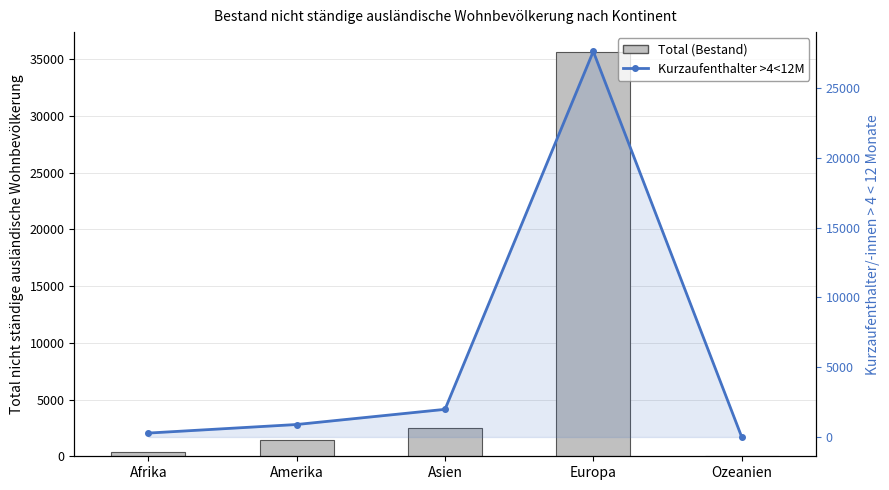

How many values in the Kurzaufenthalter >4<12M series are below 895?

2